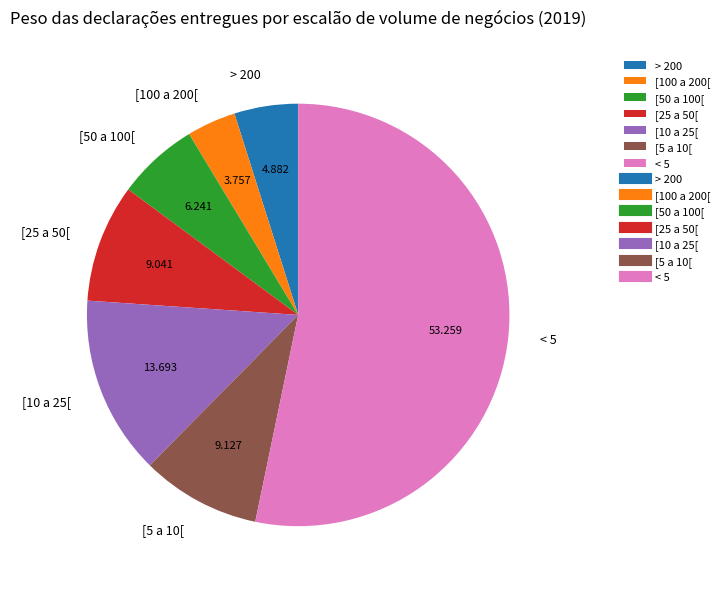

Approximately how many times larger is the value at [25 a 50[ compared to [100 a 200[?

2.4